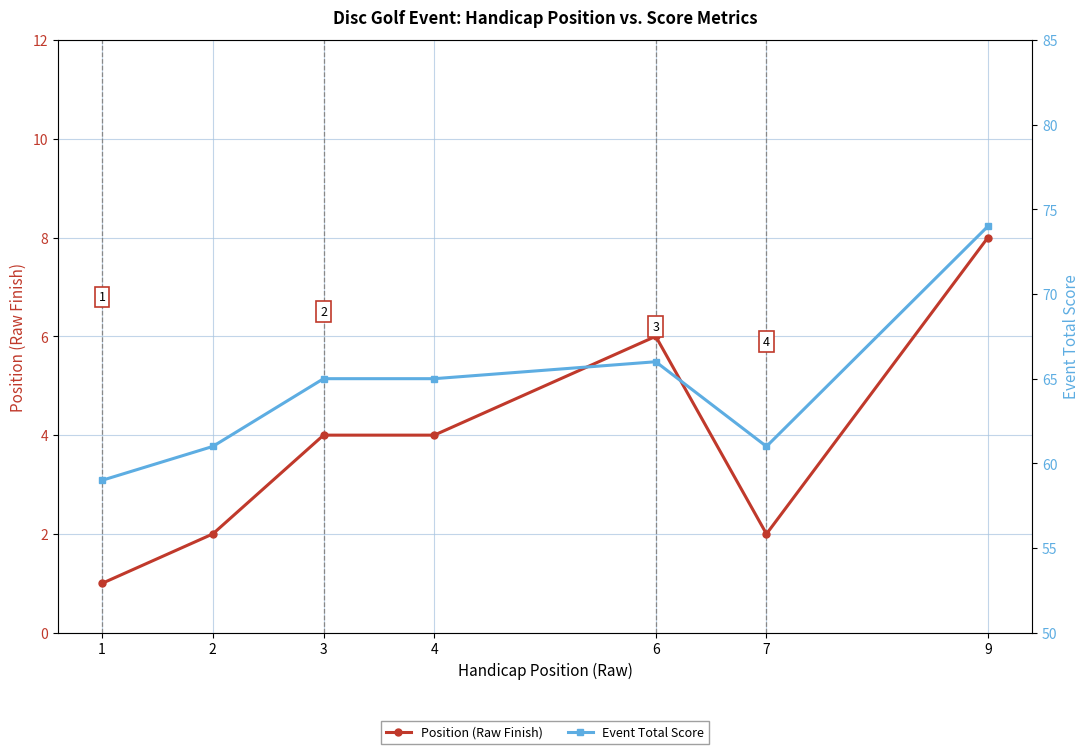

Which series has the largest total across all categories?

Event Total Score